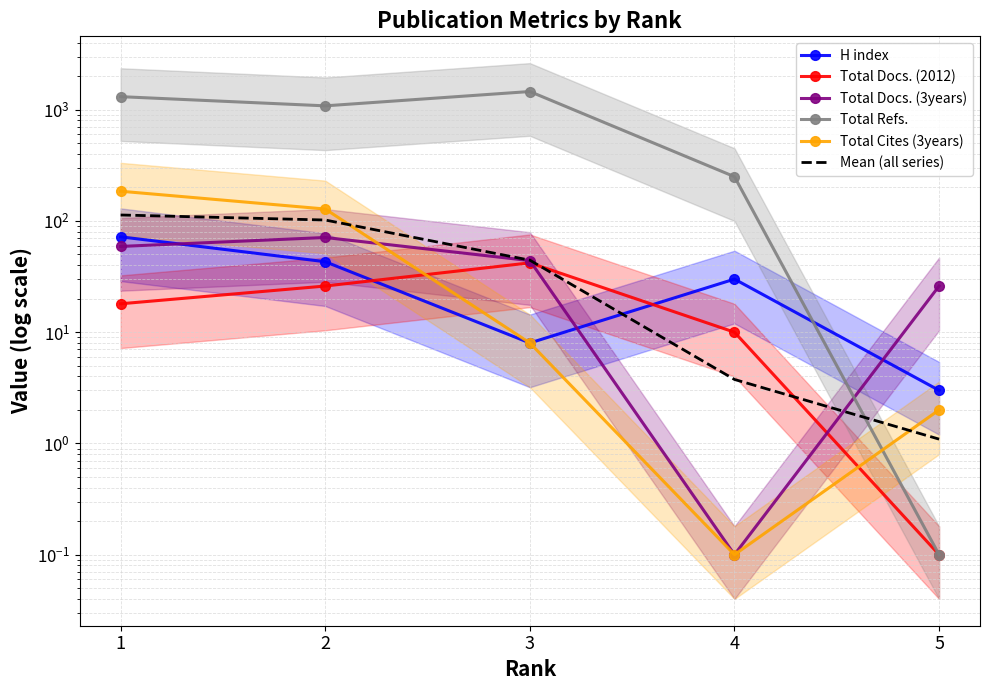

How many series are shown in this chart?

6